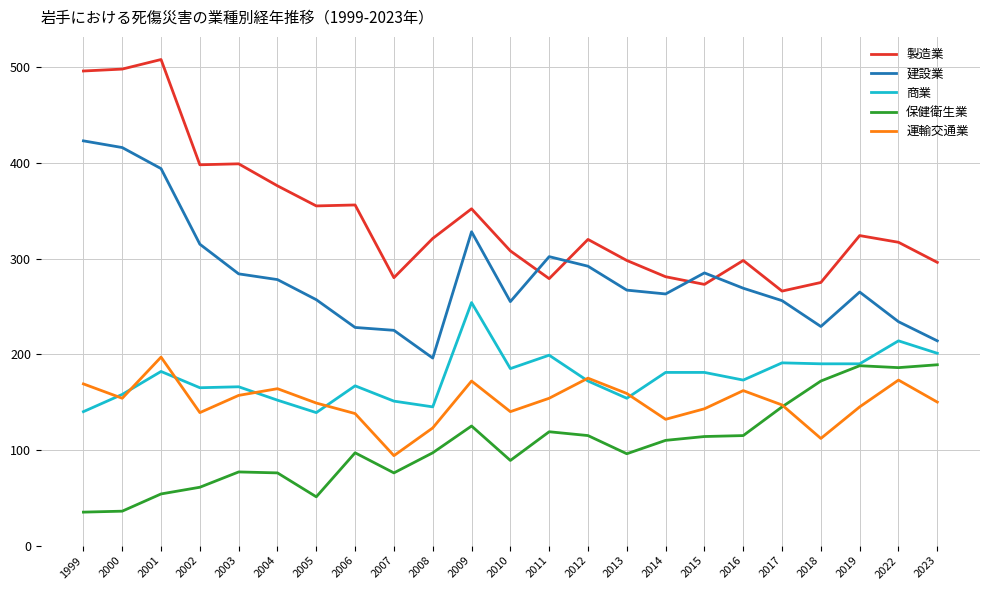

In 運輸交通業, how many points are lower than both neighbors (excluding endpoints)?

6